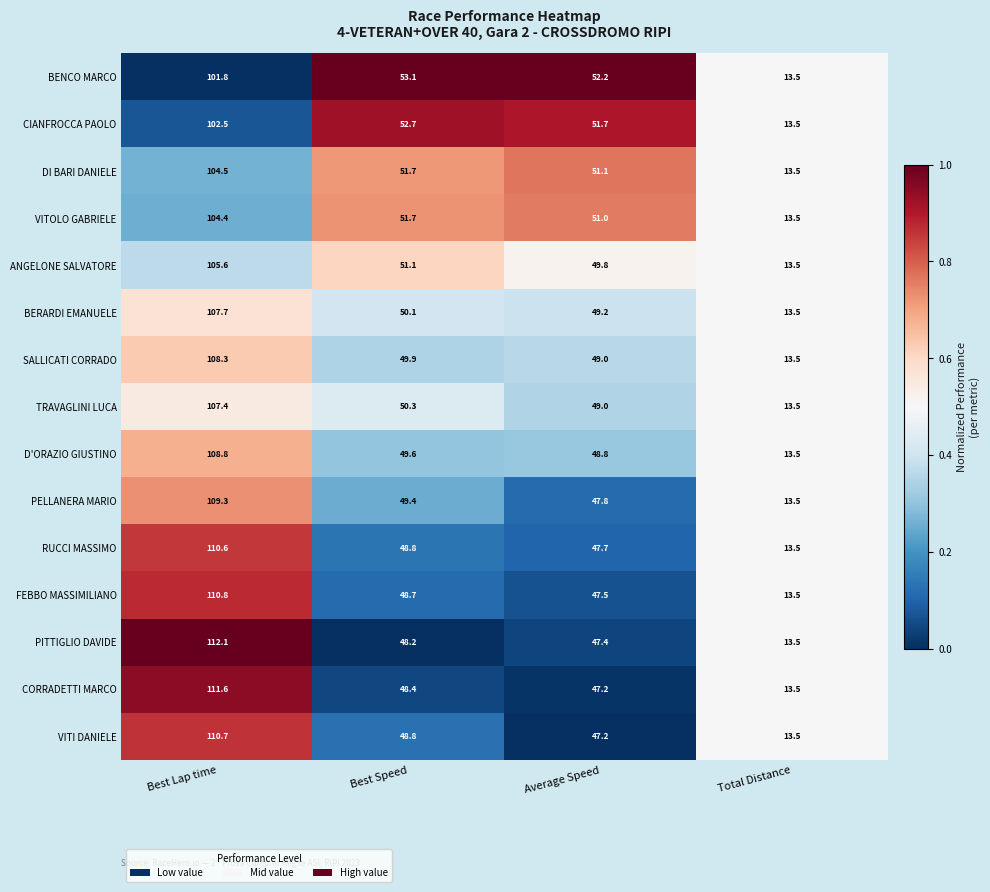

At which label is BENCO MARCO closest to 57?

Best Speed